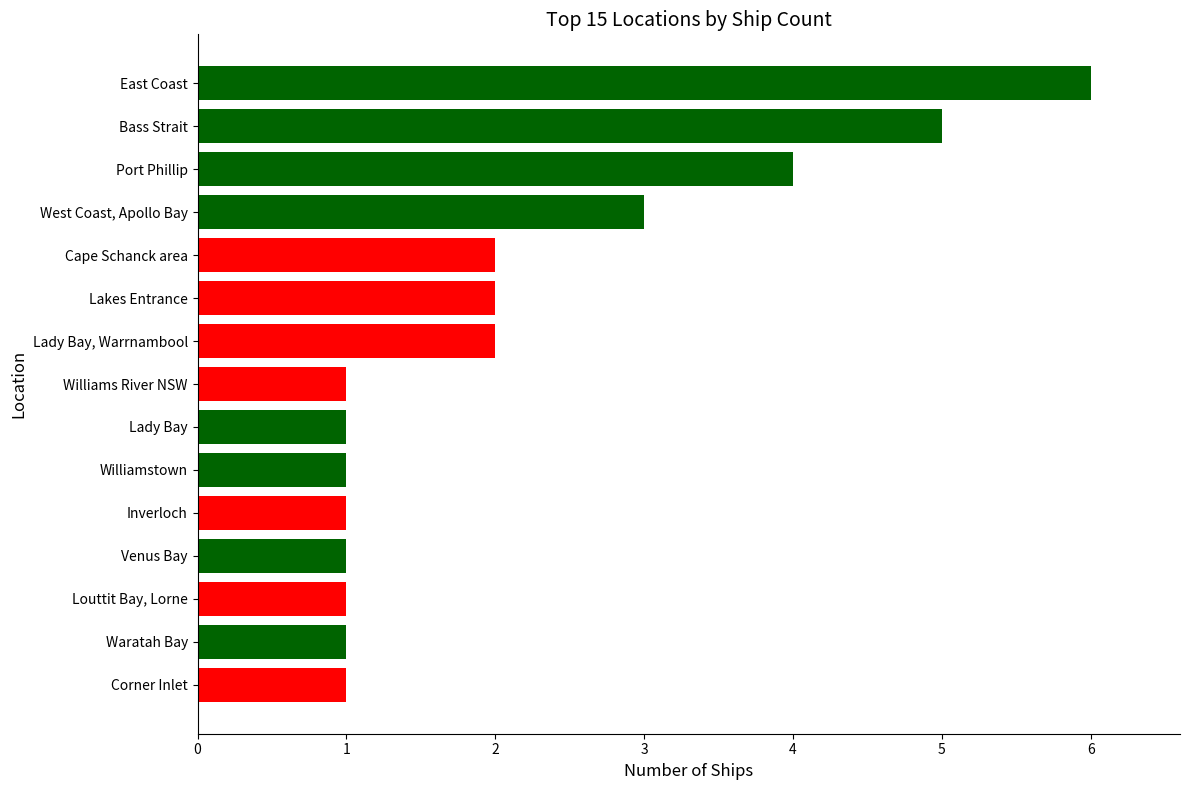

Reading bottom to top, extract all data points from this chart.

1	1	1	1	1	1	1	1	2	2	2	3	4	5	6